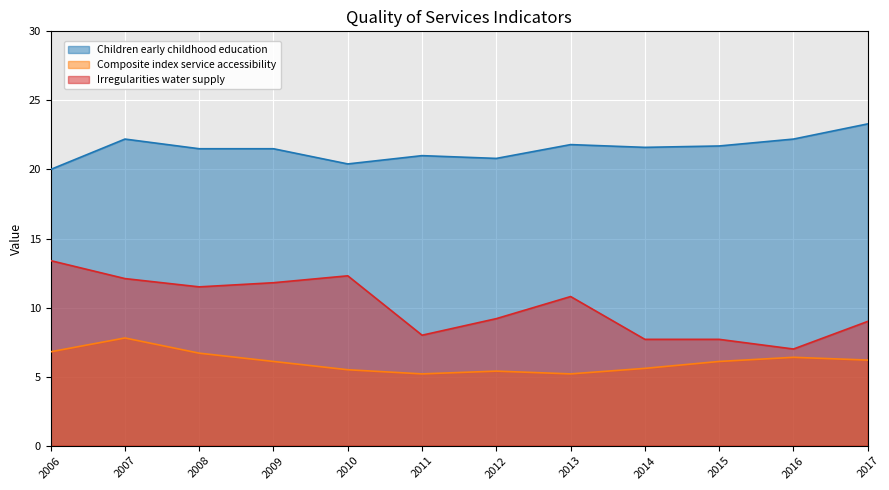

The value of Composite index service accessibility at 2014 is 5.6. True or false?

True